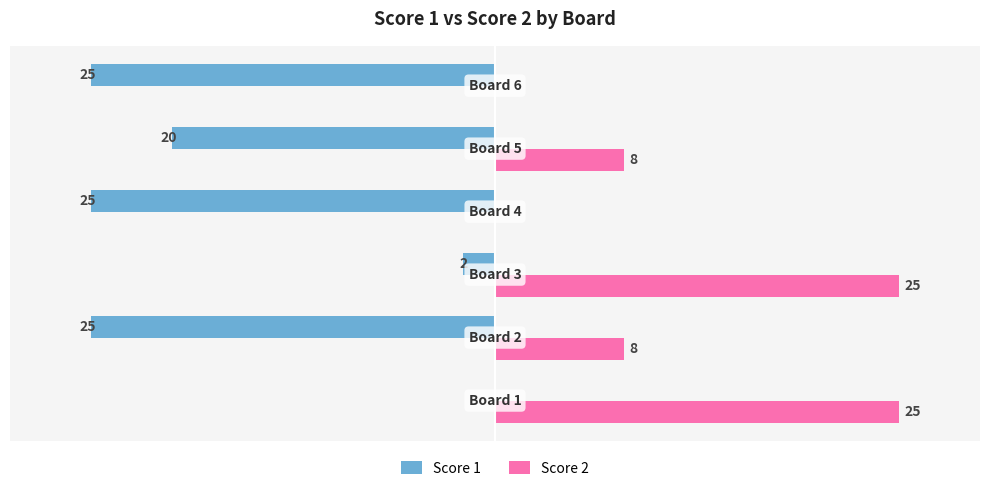

What are all the series names shown in the legend?

Score 1, Score 2